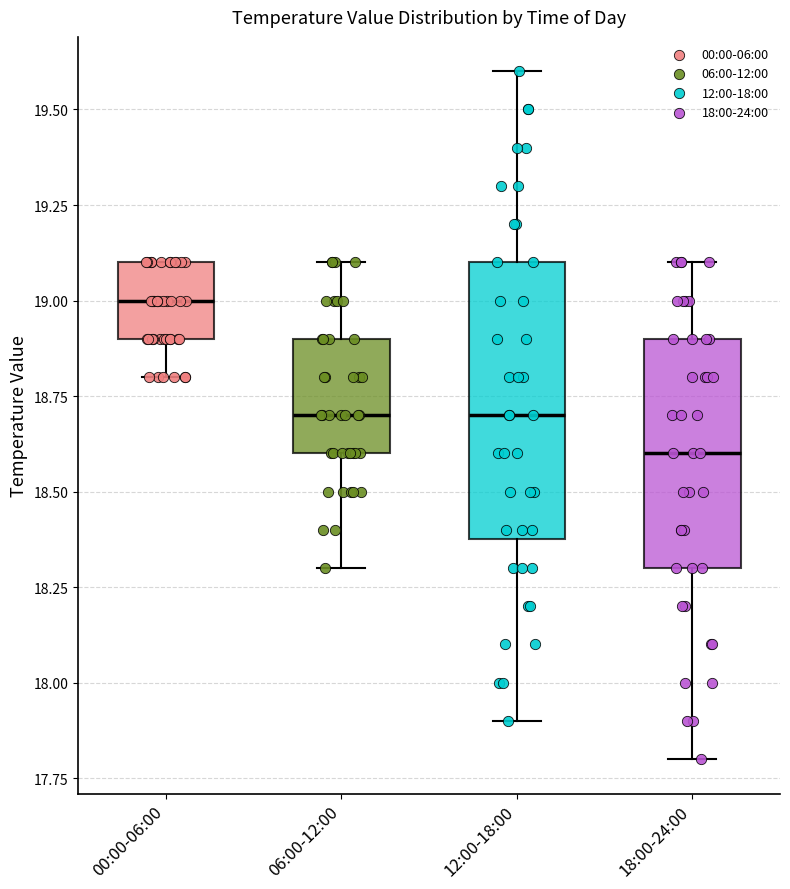

Reading left to right, read every box against the y-axis: the position of its median line, the range the box covers, and the ends of its whiskers. The values are not printed on the chart, so give them approximately, as read against the axis.

00:00-06:00: median 19.0, box 18.9 to 19.1, whiskers 18.8 to 19.1
06:00-12:00: median 18.7, box 18.6 to 18.9, whiskers 18.3 to 19.1
12:00-18:00: median 18.7, box 18.4 to 19.1, whiskers 17.9 to 19.6
18:00-24:00: median 18.6, box 18.3 to 18.9, whiskers 17.8 to 19.1